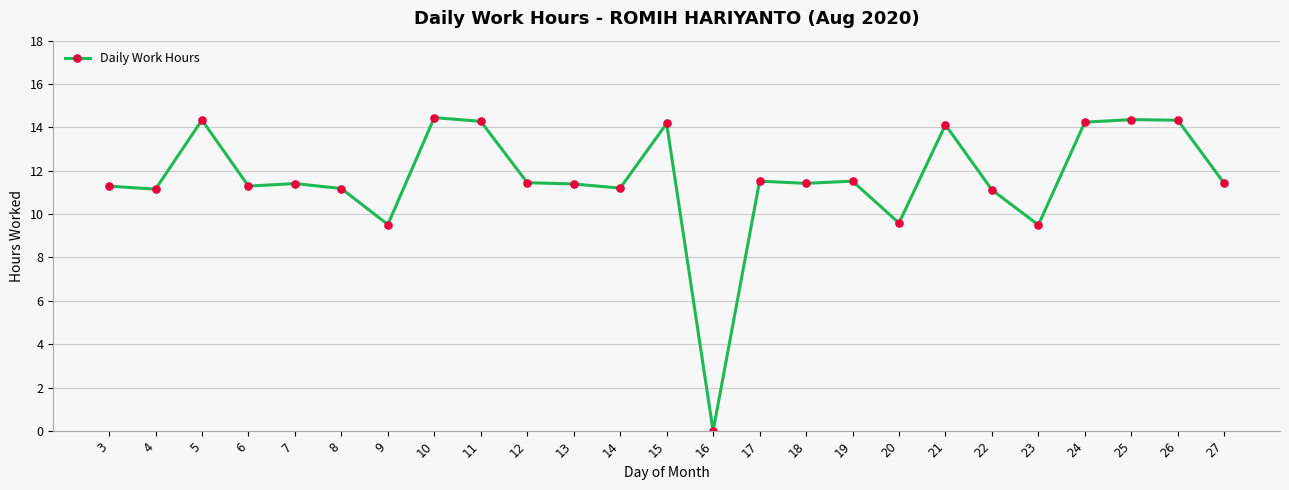

Is this an area chart (filled region under the line)?

No